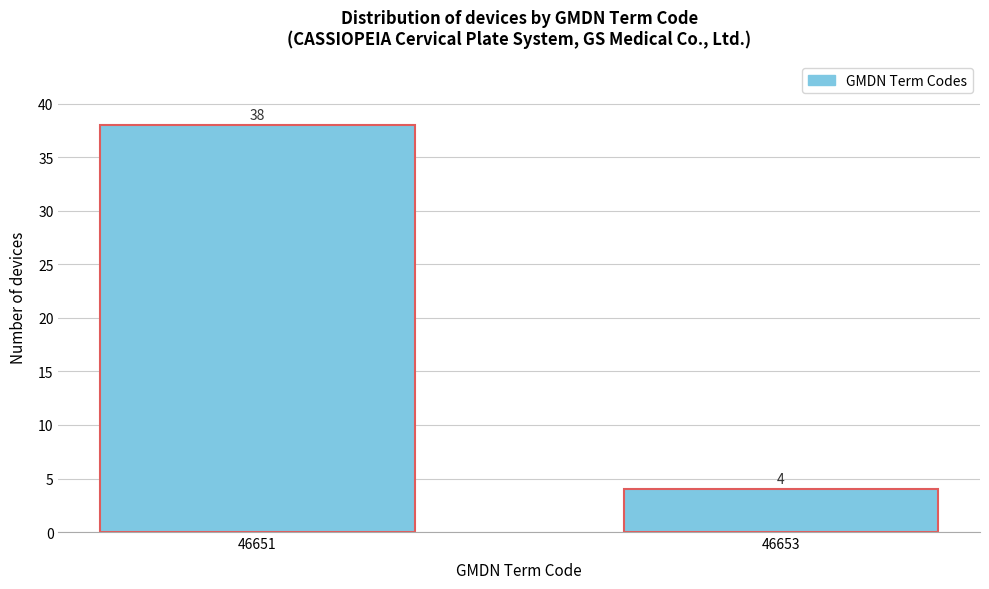

Reading right to left, what are all the values shown in this chart?

4	38